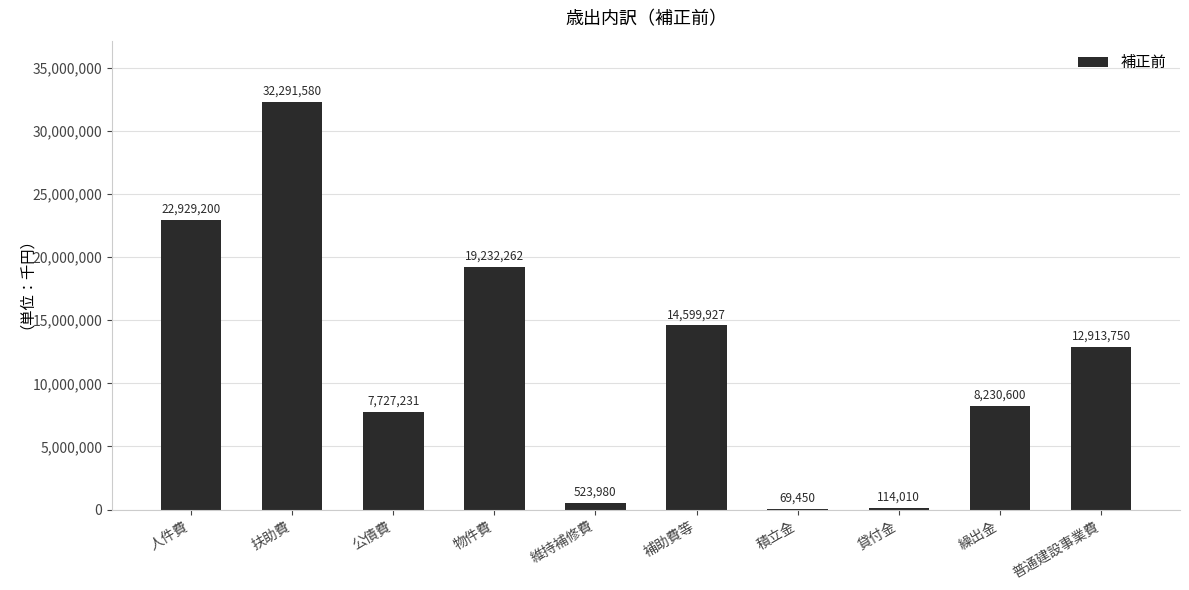

Count the number of categories in the chart.

10